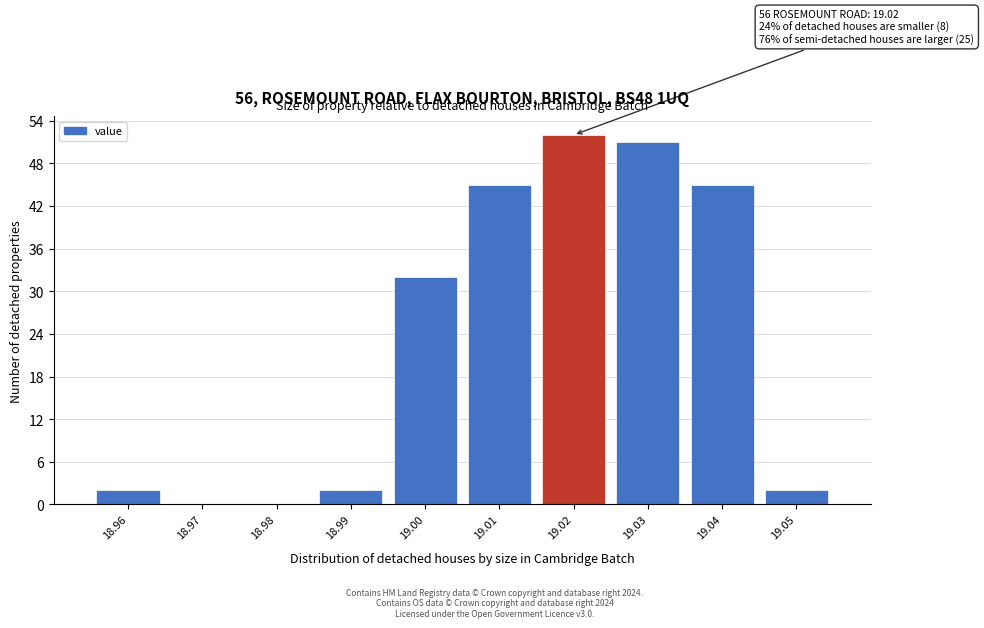

Which range on the x-axis has the tallest bar?

19.015 to 19.025